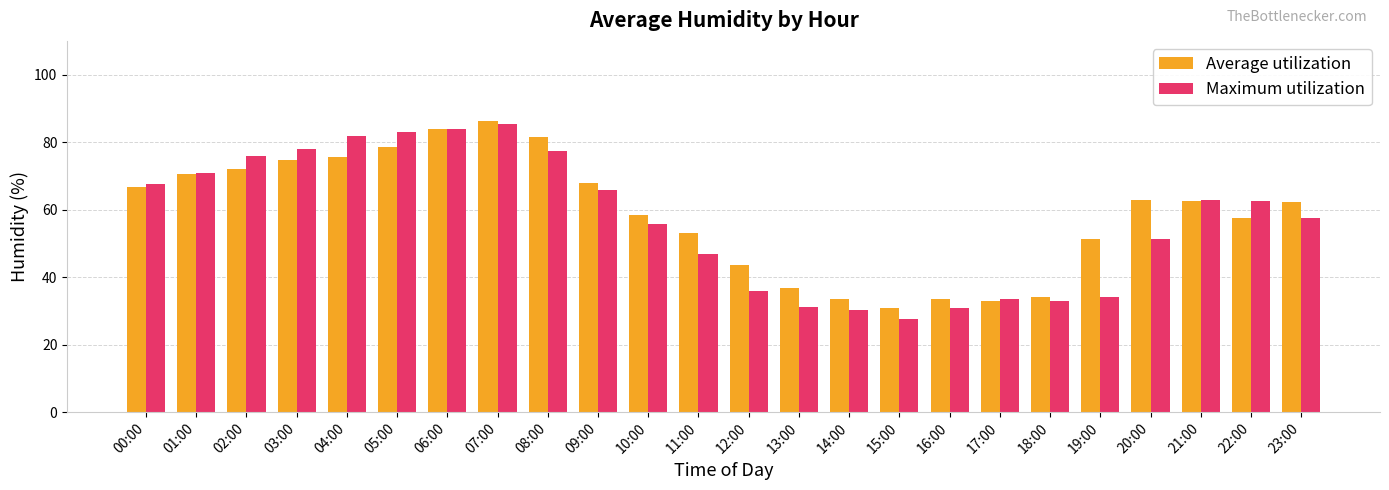

What is the sum of the Average utilization values at 17:00 and 20:00?

96.0